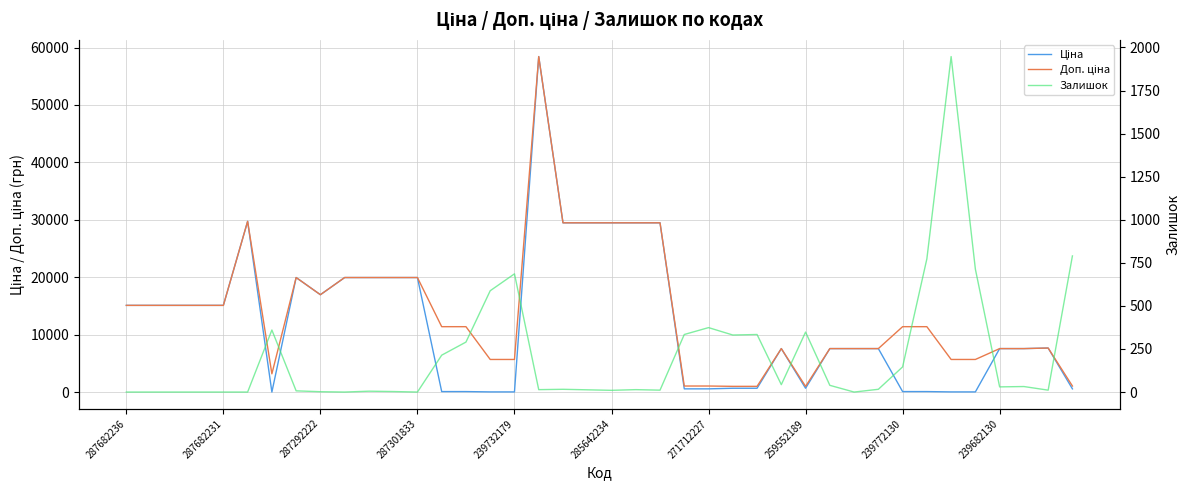

What is the difference between the maximum and minimum values in the Ціна series?

58394.5